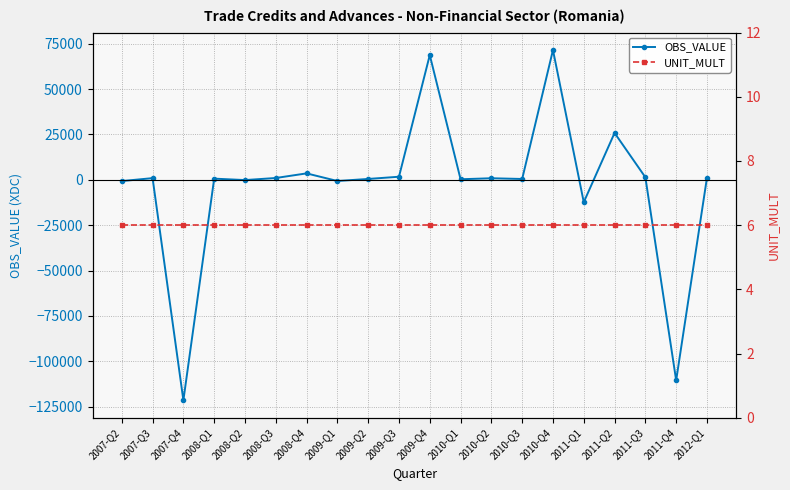

The value of UNIT_MULT at 2010-Q2 is 6.0. True or false?

True